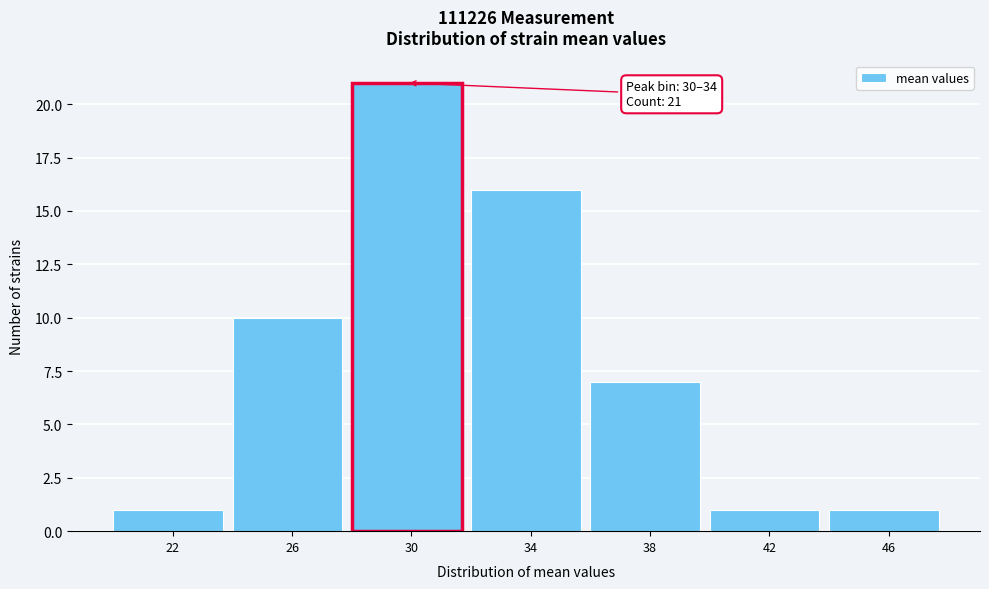

Reading right to left, extract all data points from this chart.

1	1	7	16	21	10	1